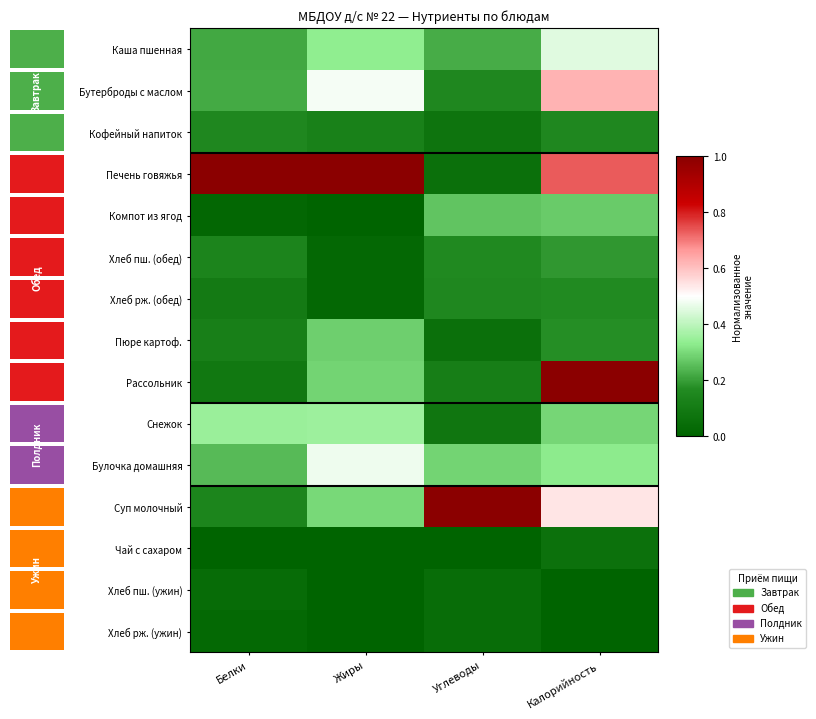

What is the difference between the highest and lowest values at Жиры?

1.0